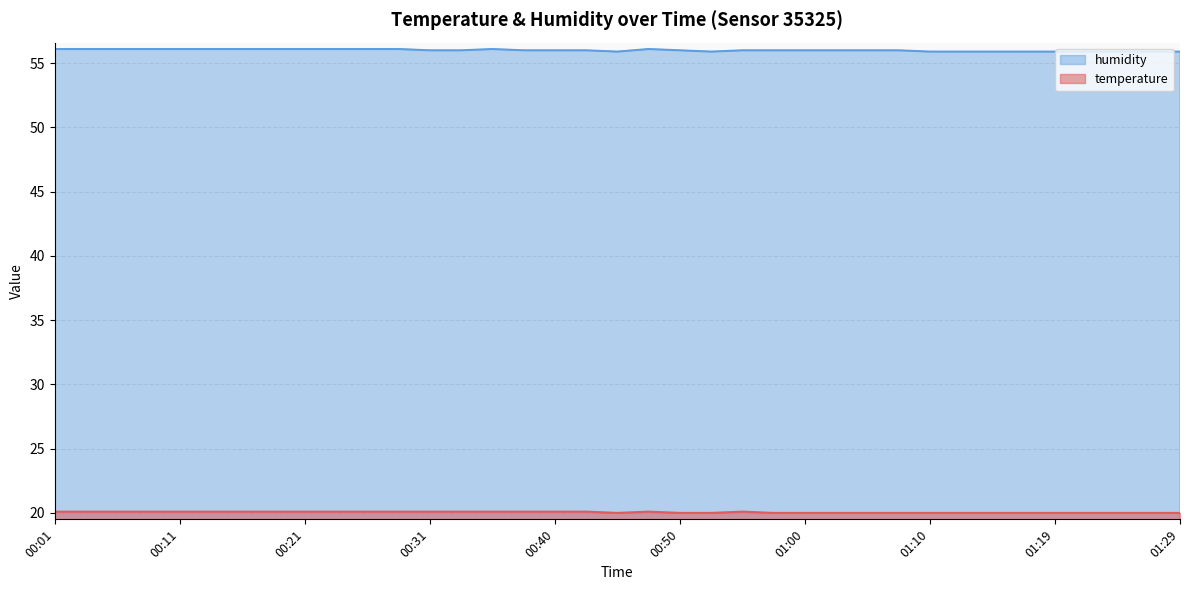

At which category is the sum across all series the highest?

00:01